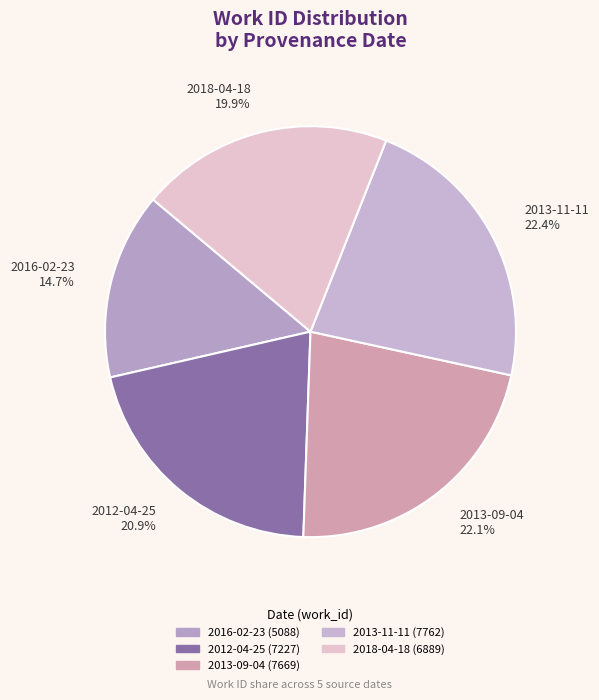

To the nearest percent, what is the difference between the largest and smallest slice percentages?

8%